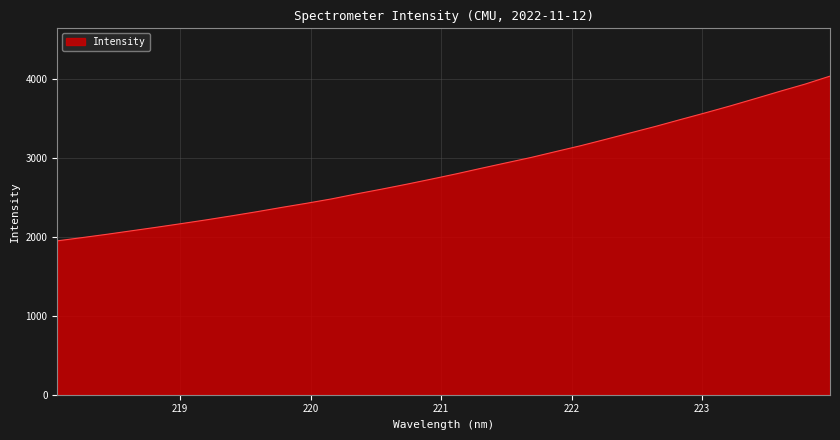

What is the maximum value shown in the chart?

4039.4